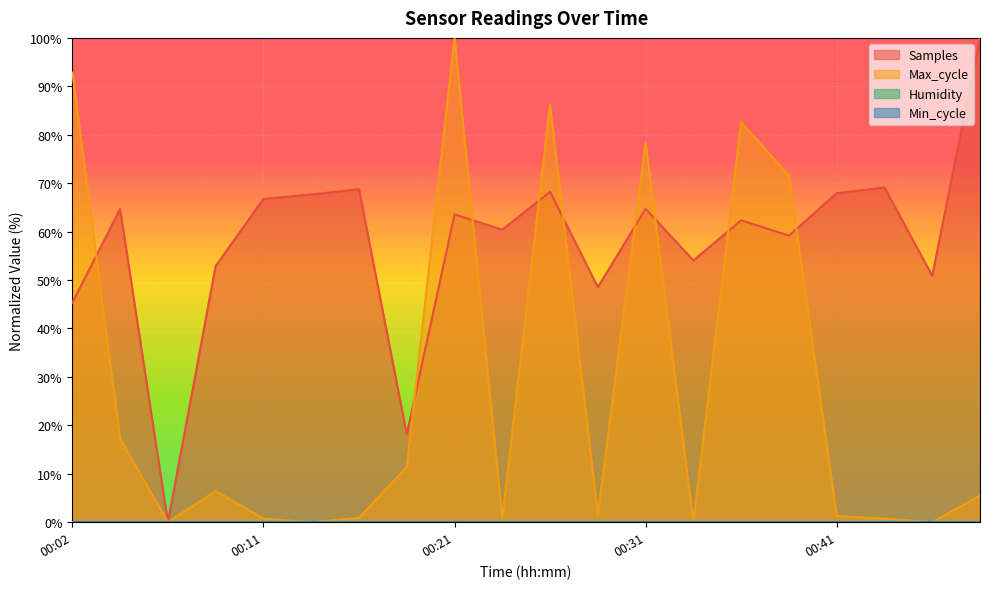

How many series are shown in this chart?

2